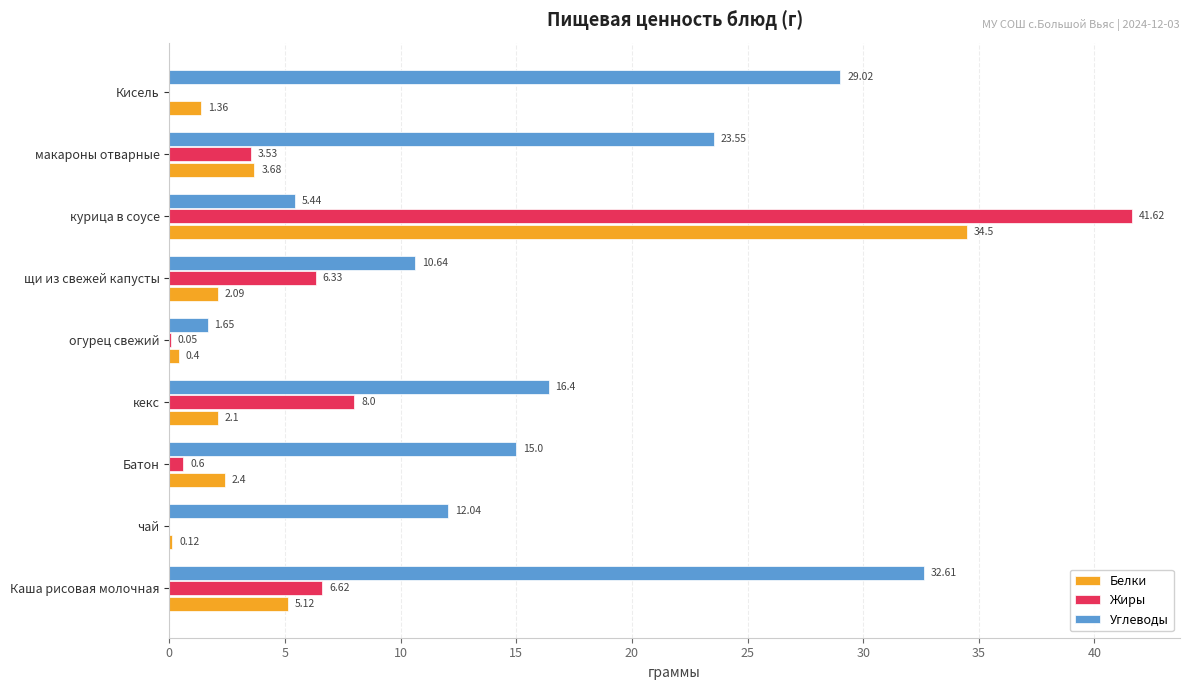

Which label corresponds to the largest value in the chart?

курица в соусе